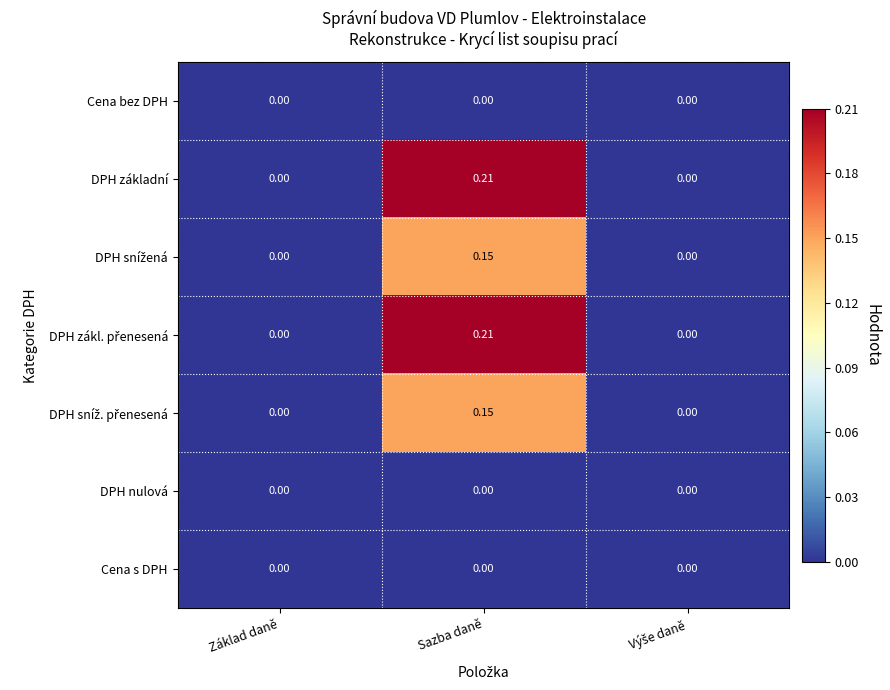

At which category is the sum across all series the highest?

Sazba daně